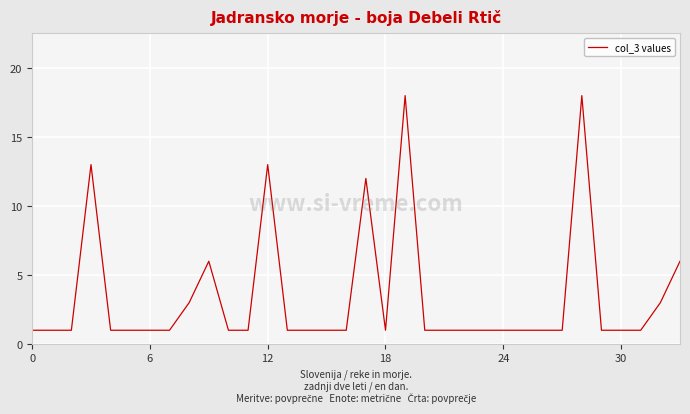

What is the difference between the maximum and minimum values?

17